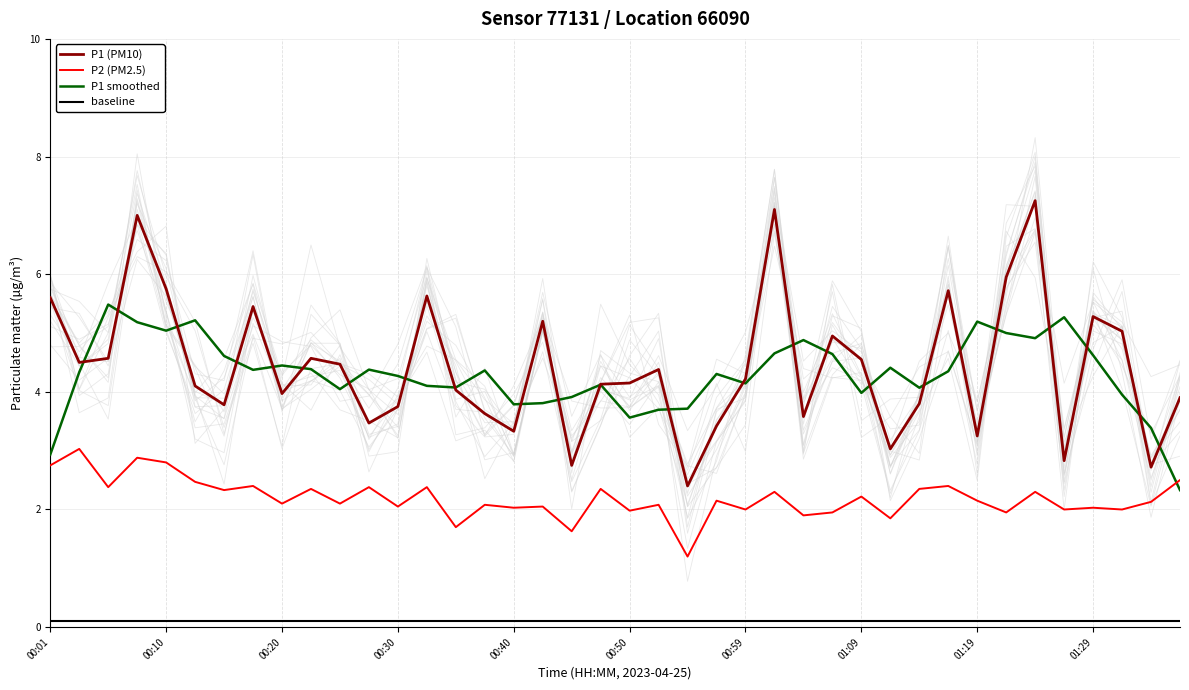

How many interior local valleys does the P2 series have?

16